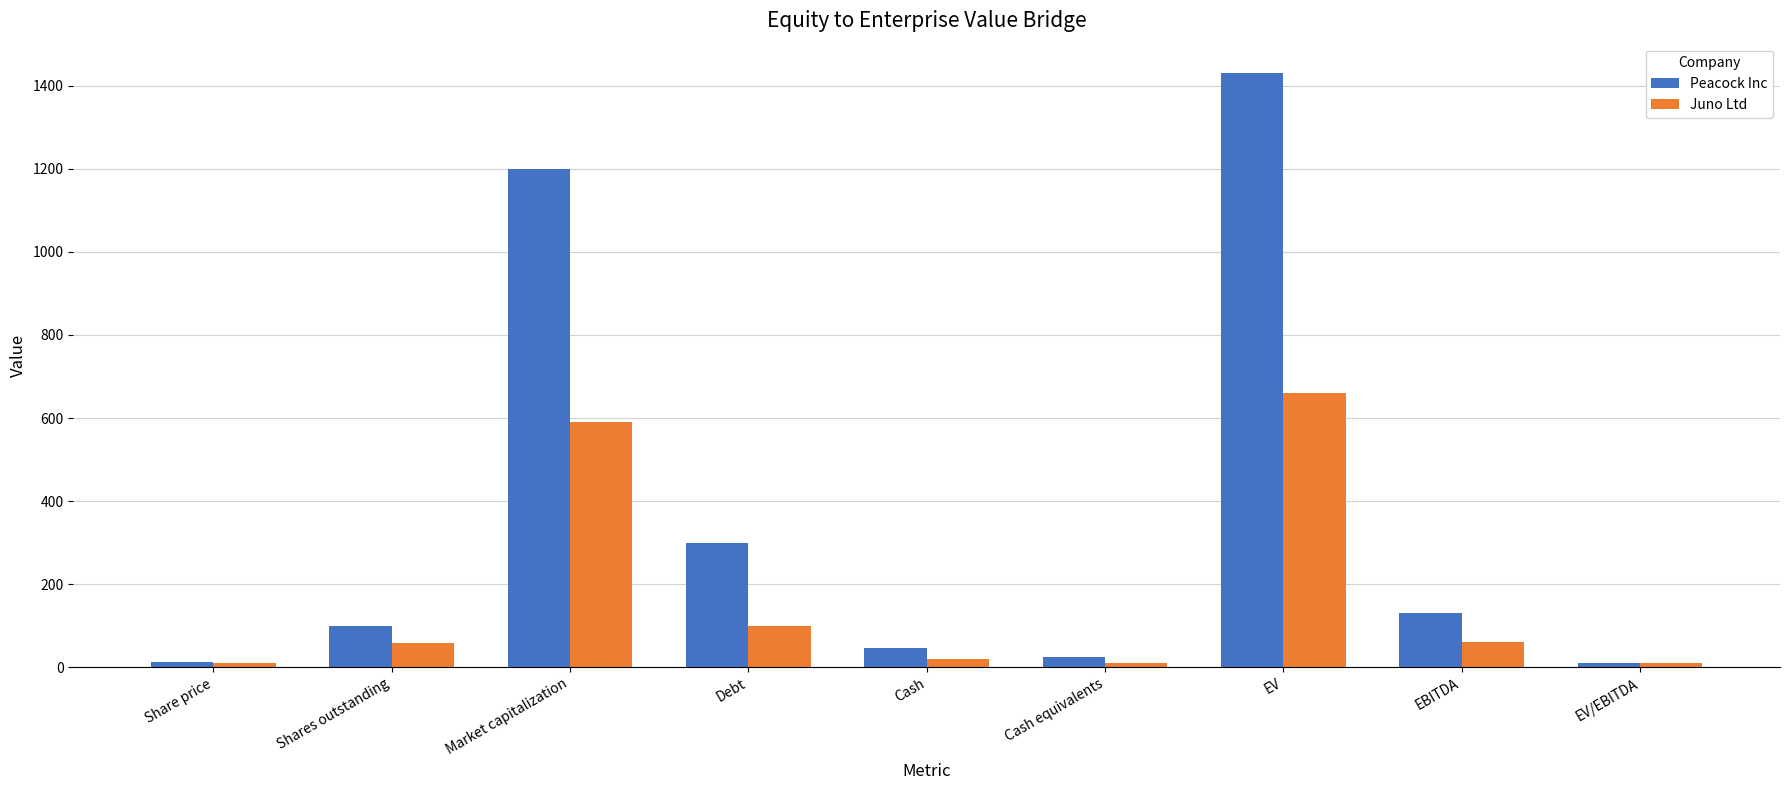

Does the chart contain any negative values?

No